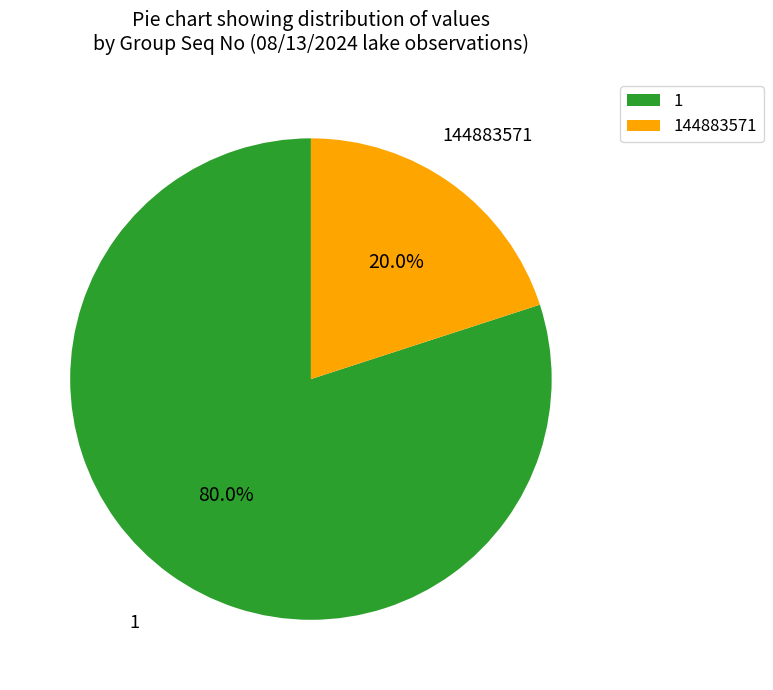

What percentage is NOT represented by 1?

20.0%